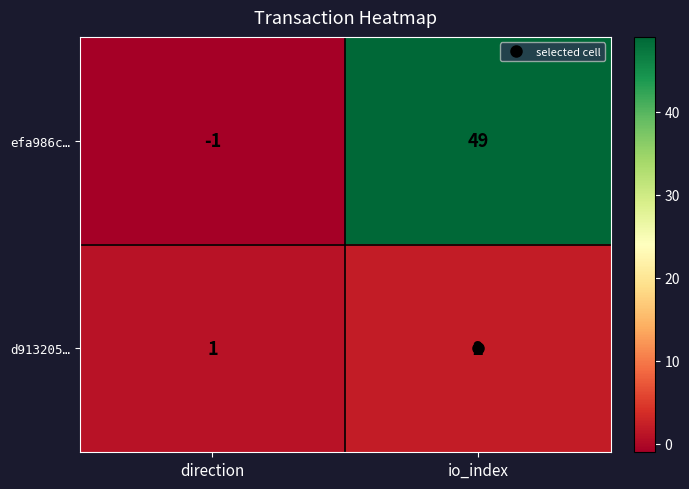

At how many categories does at least one series exceed 44?

1